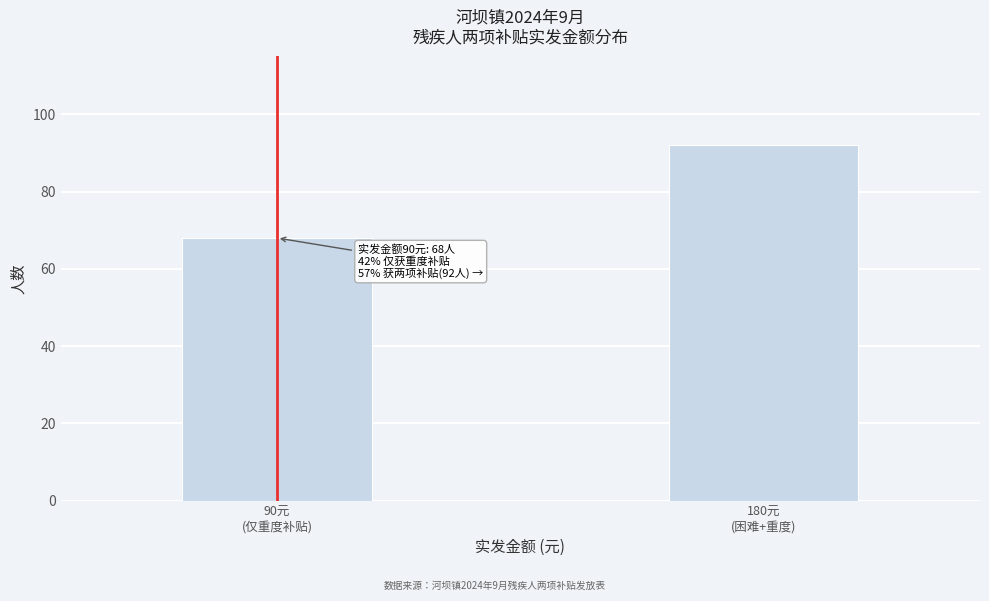

Reading left to right, transcribe all the data shown in this chart.

68	92